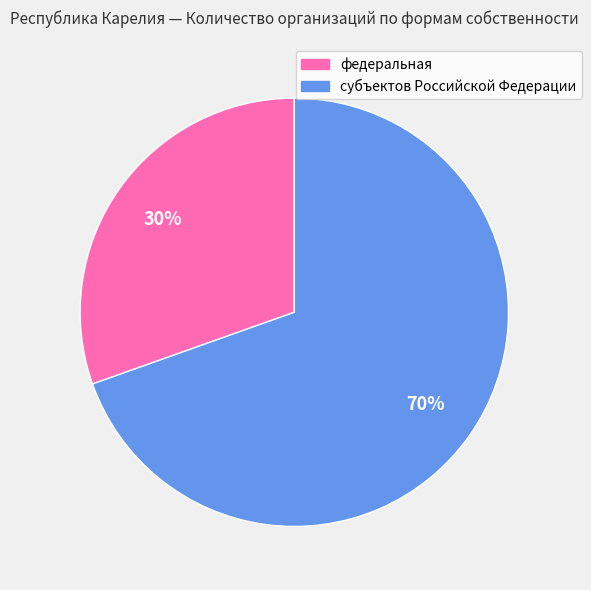

To the nearest percent, what is the average slice percentage?

50%